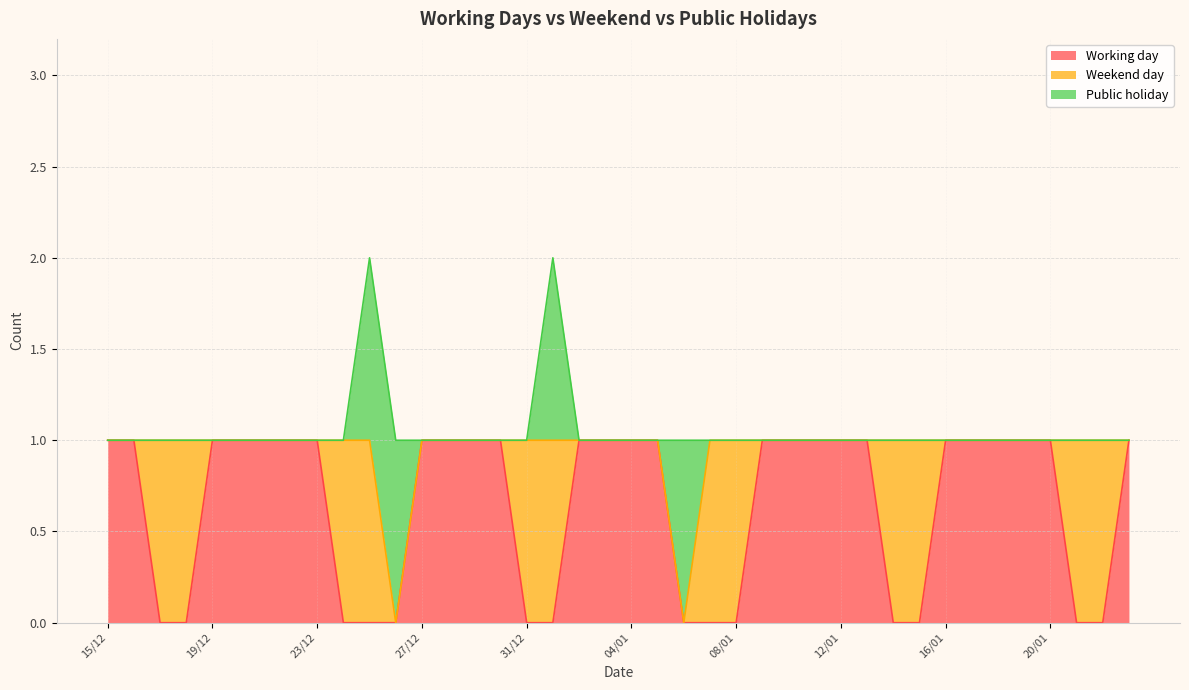

What is the spread (max minus min) of values at 09/01?

1